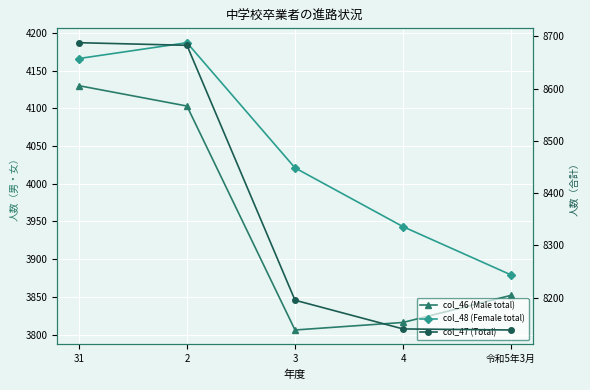

Rank the categories by col_48 (Female total) value from highest to lowest.

2, 31, 3, 4, 令和5年3月